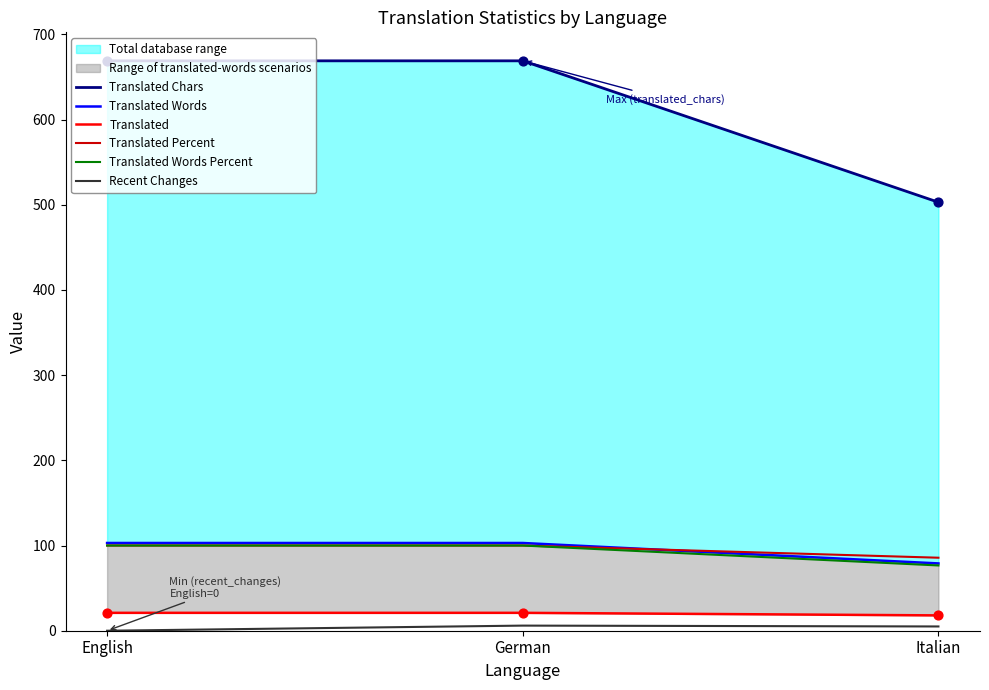

At how many categories does at least one series exceed 14?

3